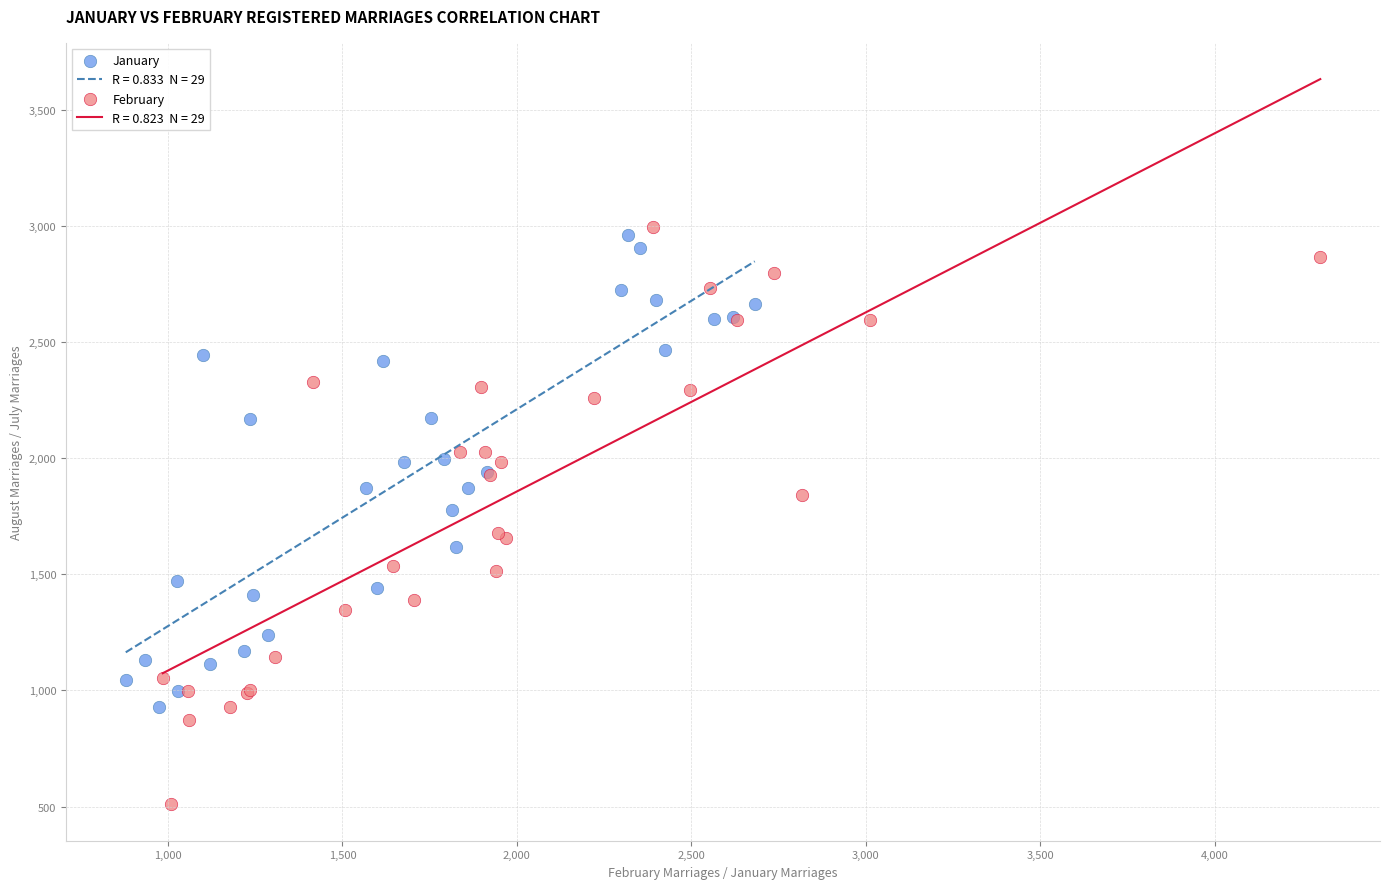

Which series has the widest spread of Y values?

February